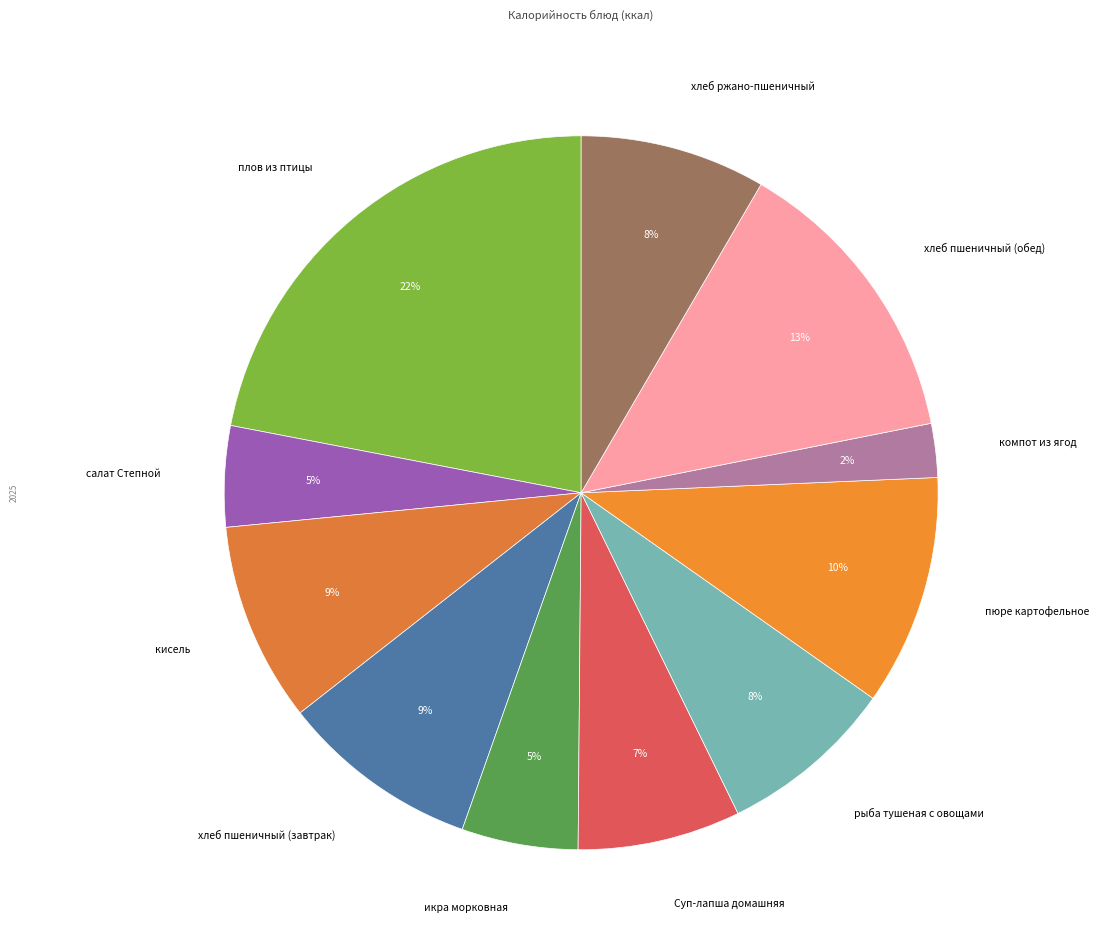

Which category has the smallest portion of the pie?

компот из ягод